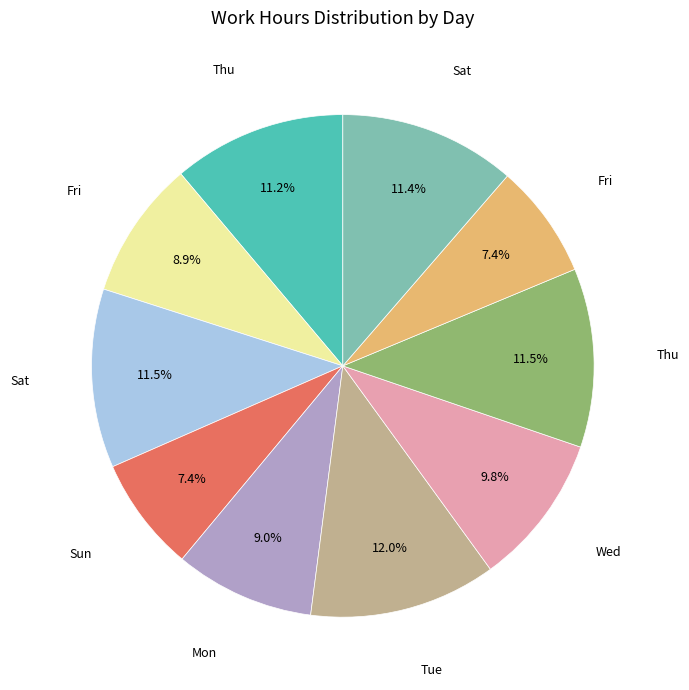

Is there any slice that represents more than half of the pie?

No